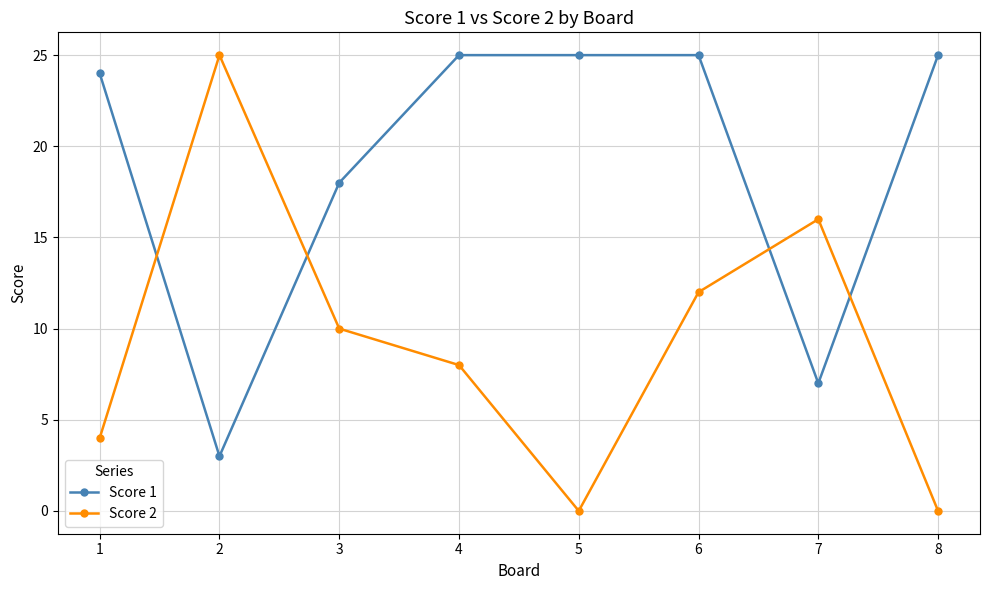

How many interior local peaks does the Score 2 series have?

2